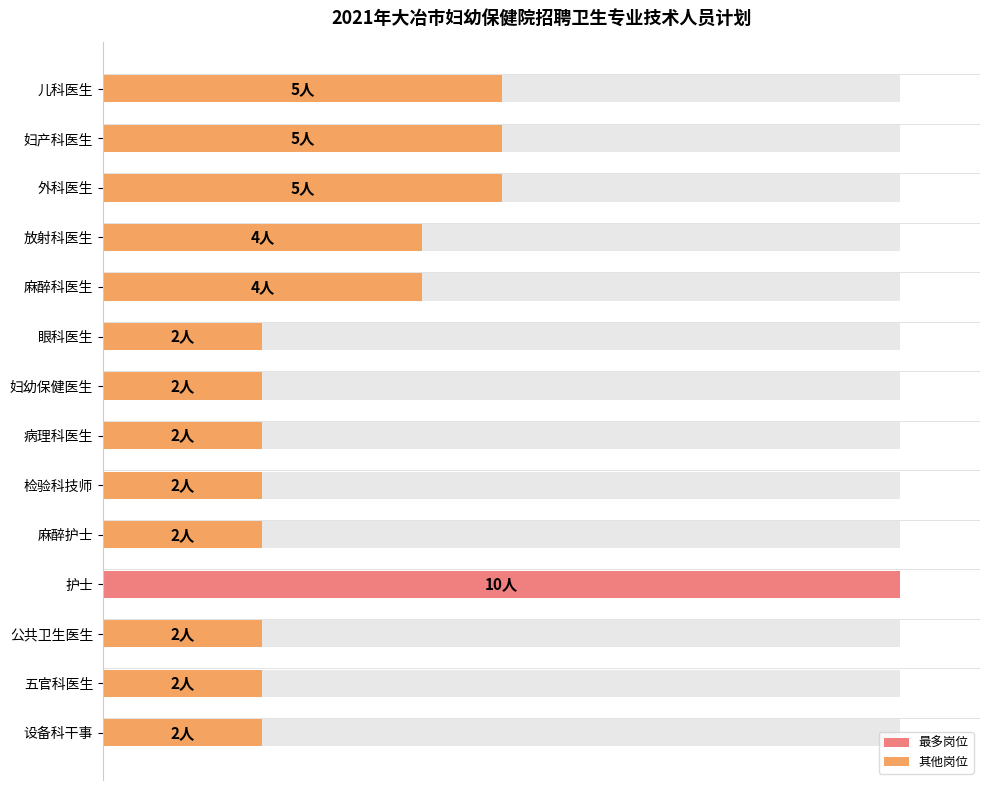

How many data points are above 2?

6